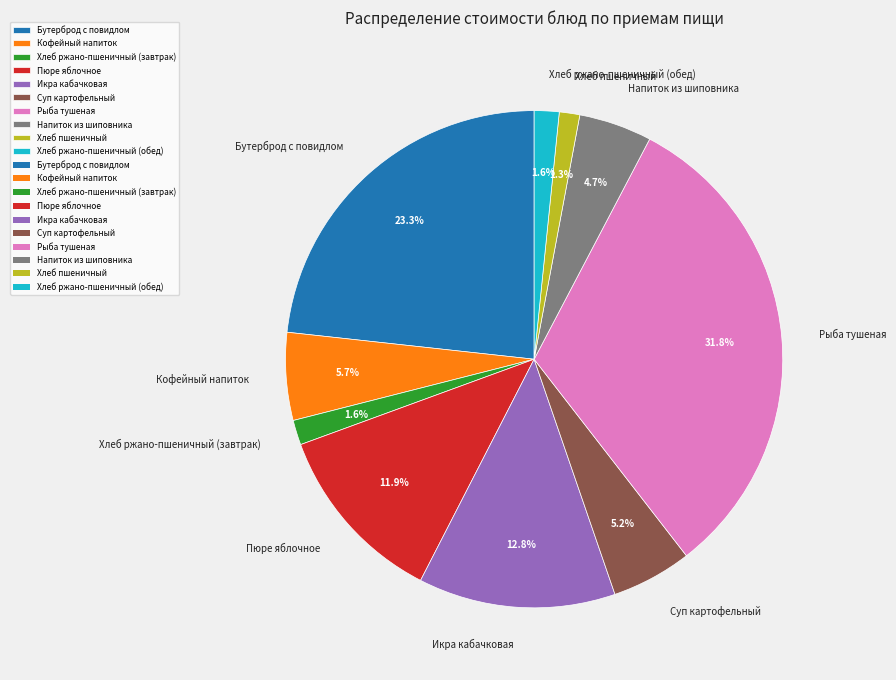

Which has a higher value, Кофейный напиток or Хлеб ржано-пшеничный (завтрак)?

Кофейный напиток